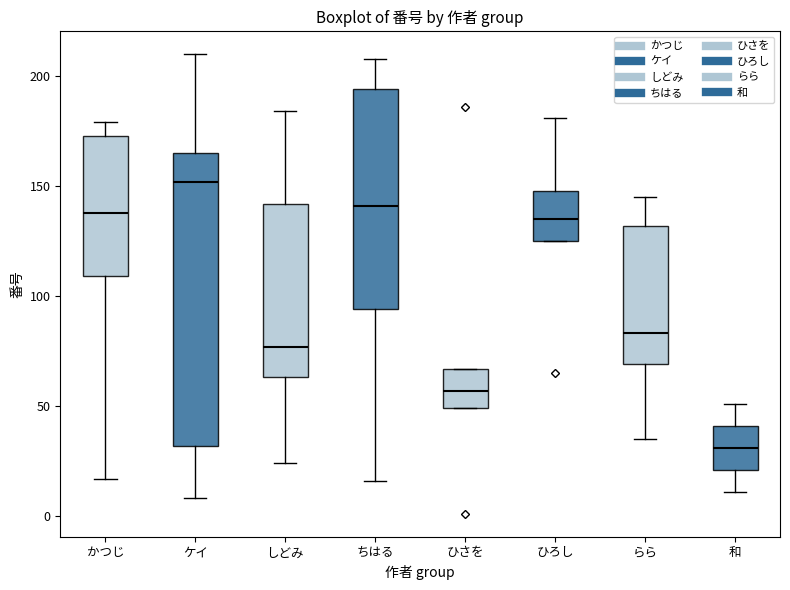

Reading left to right, transcribe this box plot: for each box, give where its median line is, the range the box spans, and where its two whiskers end, as read against the y-axis. The values are not printed on the chart, so give them approximately, as read against the axis.

かつじ: median 140, box 110 to 175, whiskers 15 to 180
ケイ: median 150, box 30 to 165, whiskers 10 to 210
しどみ: median 75, box 65 to 140, whiskers 25 to 185
ちはる: median 140, box 95 to 195, whiskers 15 to 210
ひさを: median 55, box 50 to 65, whiskers 50 to 65
ひろし: median 135, box 125 to 150, whiskers 125 to 180
らら: median 85, box 70 to 130, whiskers 35 to 145
和: median 30, box 20 to 40, whiskers 10 to 50